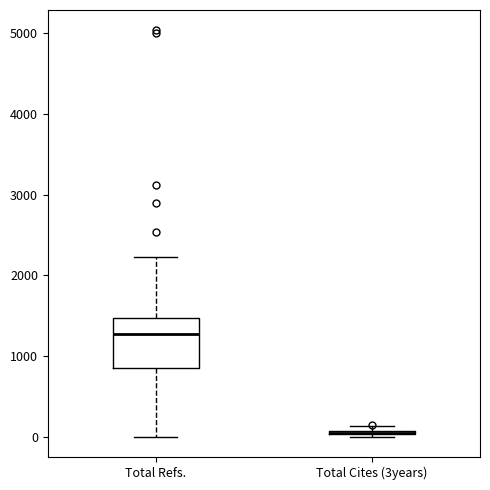

Where is the lower edge of the box for Total Refs. on the y-axis? The values are not printed on the chart, so give them approximately, as read against the axis.

800